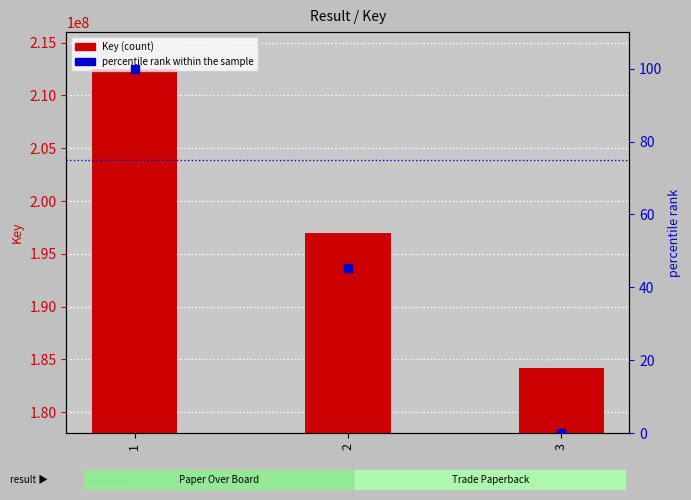

Which series has the largest total across all categories?

Key